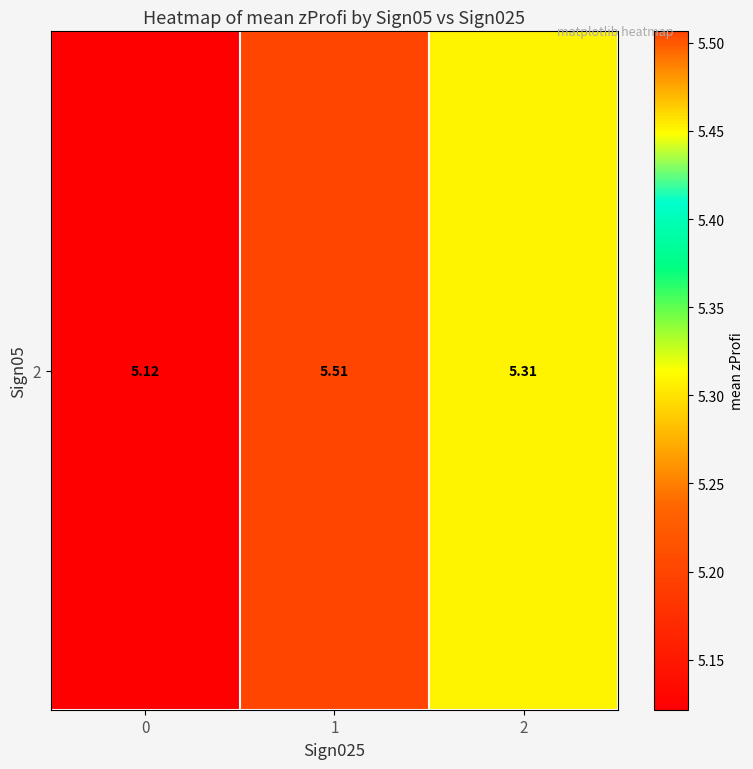

What is the average value?

5.3